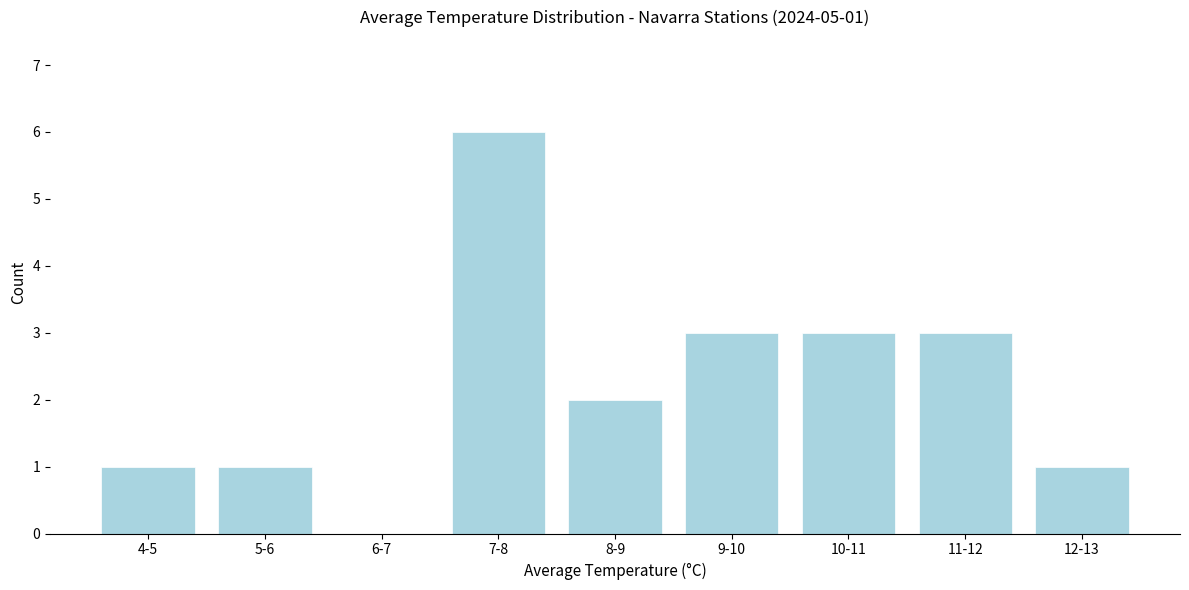

Reading left to right, transcribe all the data shown in this chart.

4-5=1	5-6=1	6-7=0	7-8=6	8-9=2	9-10=3	10-11=3	11-12=3	12-13=1